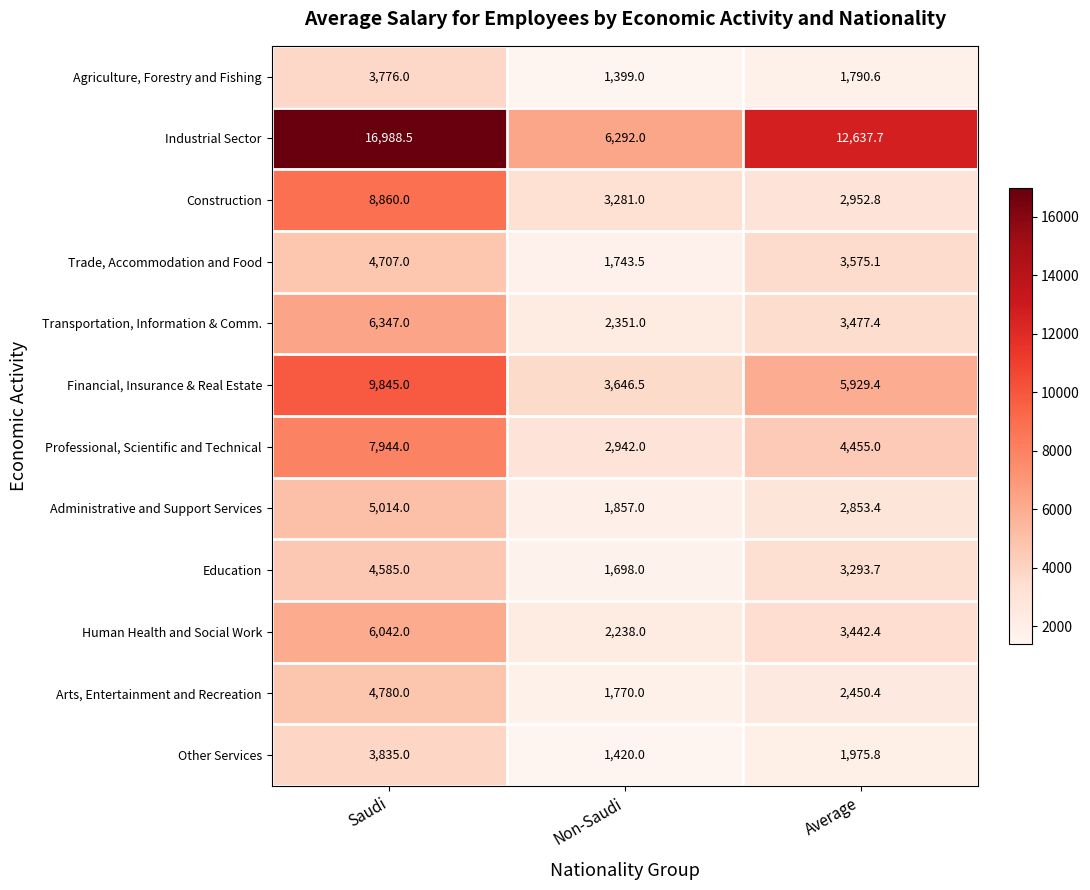

At Non-Saudi, list the series in order from largest to smallest.

Industrial Sector, Financial, Insurance & Real Estate, Construction, Professional, Scientific and Technical, Transportation, Information & Comm., Human Health and Social Work, Administrative and Support Services, Arts, Entertainment and Recreation, Trade, Accommodation and Food, Education, Other Services, Agriculture, Forestry and Fishing